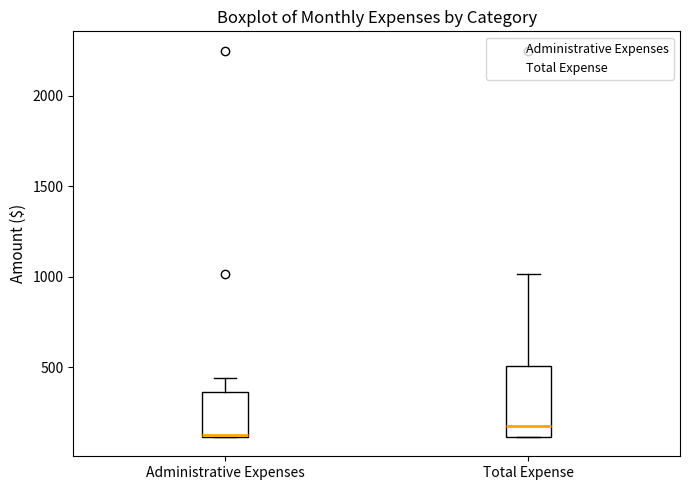

Comparing the boxes themselves (not the whiskers), which one is the tallest?

Total Expense